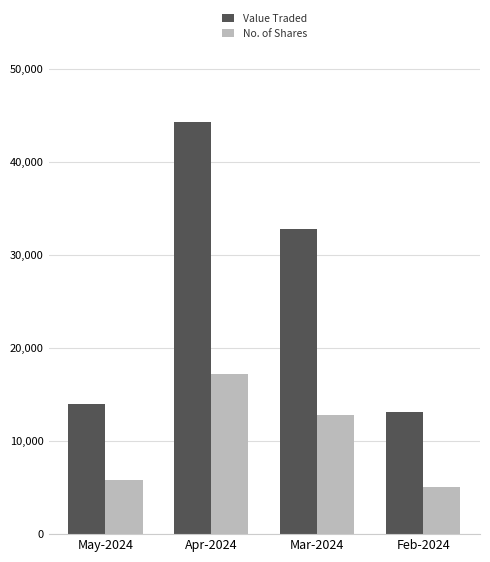

List the series in order of their overall mean, highest first.

Value Traded, No. of Shares